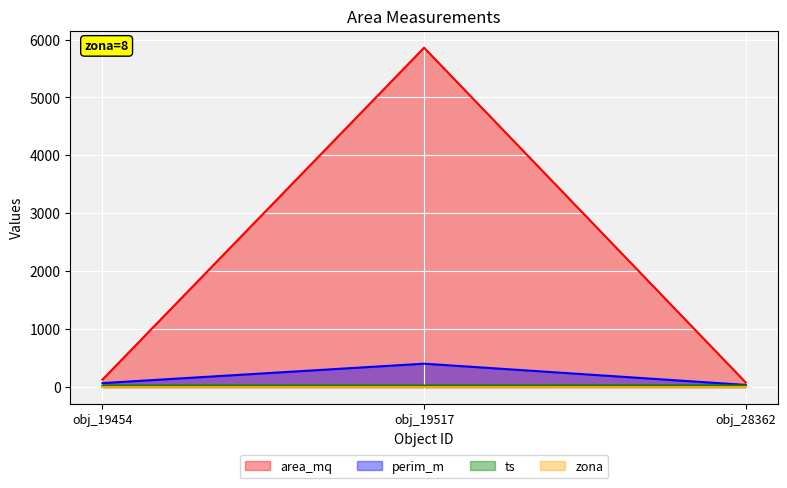

Which category has the highest value across all series?

obj_19517